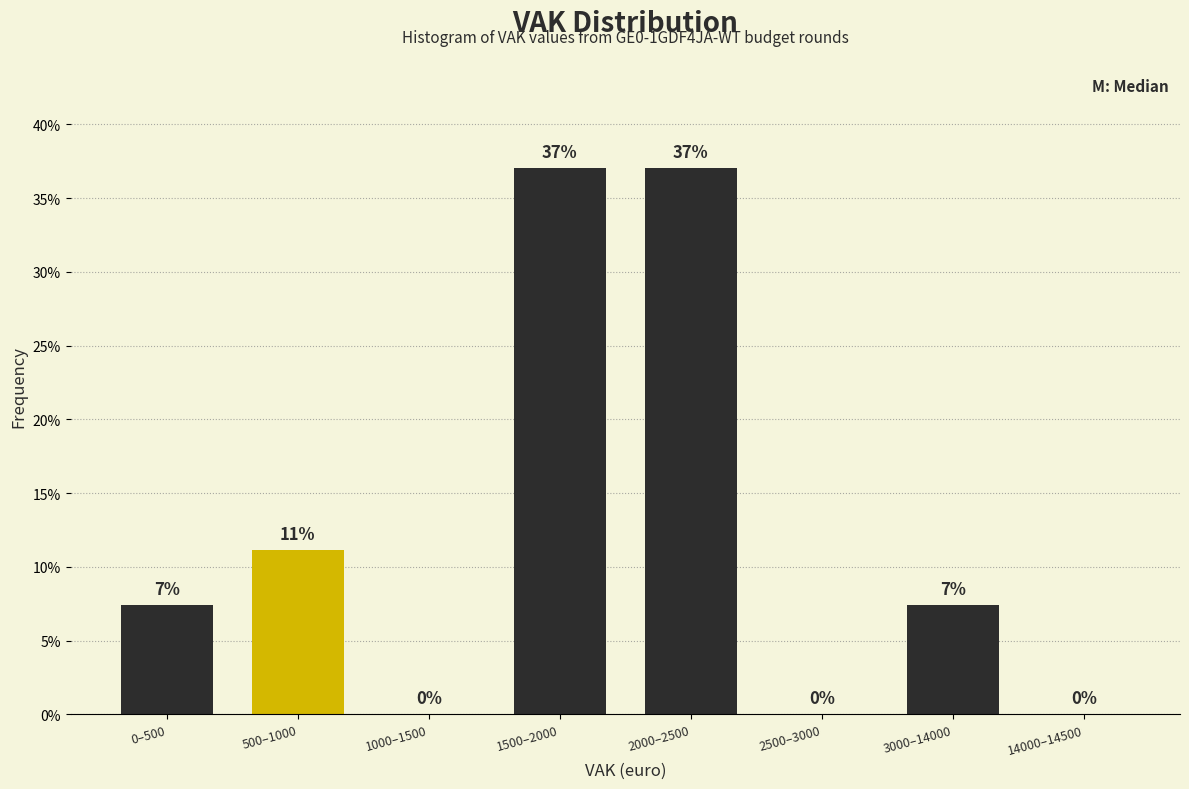

What is the greatest value displayed?

37.0